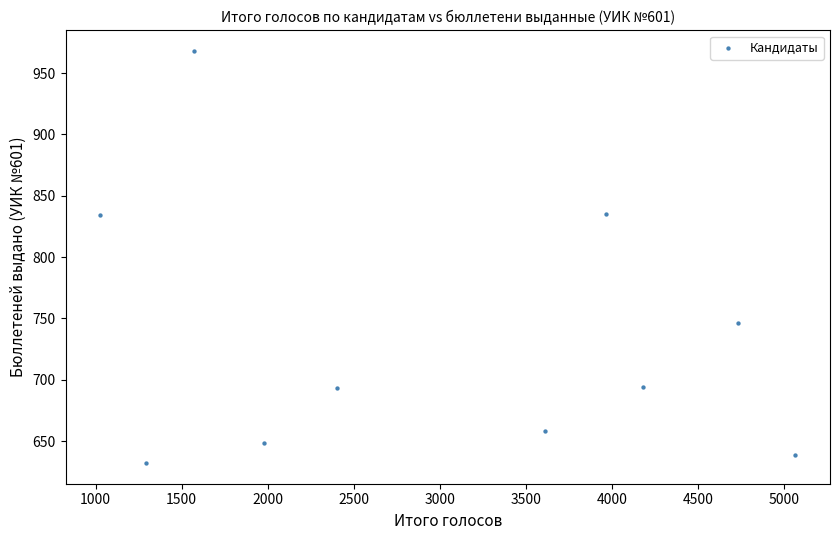

What is the range of X values (max minus min)?

4039